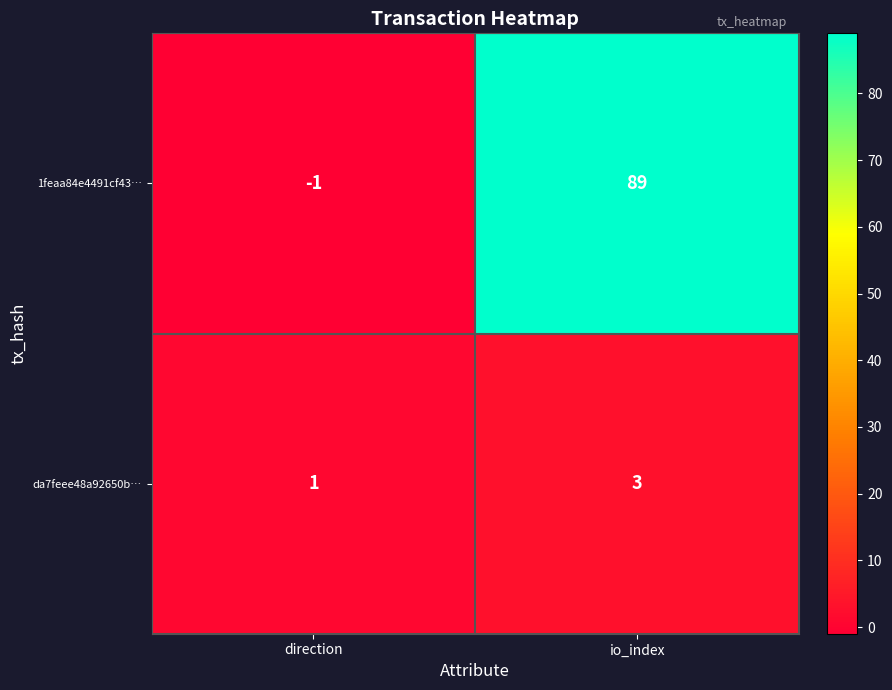

How many series are shown in this chart?

2